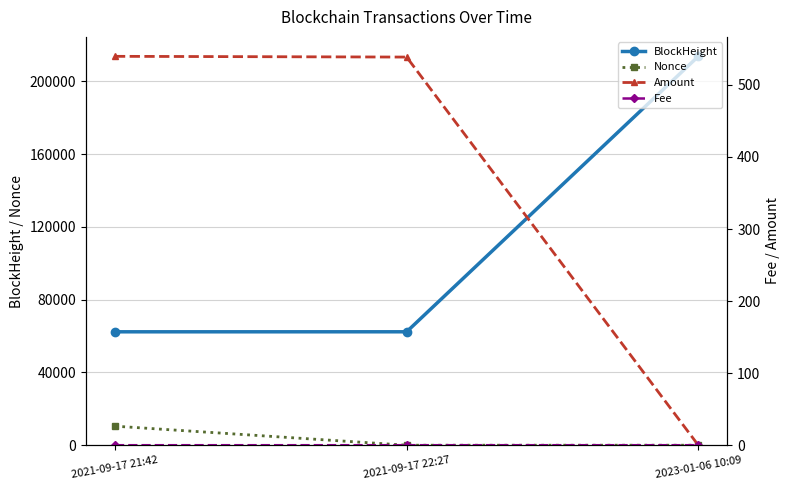

Reading left to right, transcribe all the data shown in this chart.

BlockHeight: 62325.0	62336.0	213718.0
Nonce: 10466.0	0.0	1.0
Amount: 539.7	538.7	0.0
Fee: 0.0	0.0	0.0